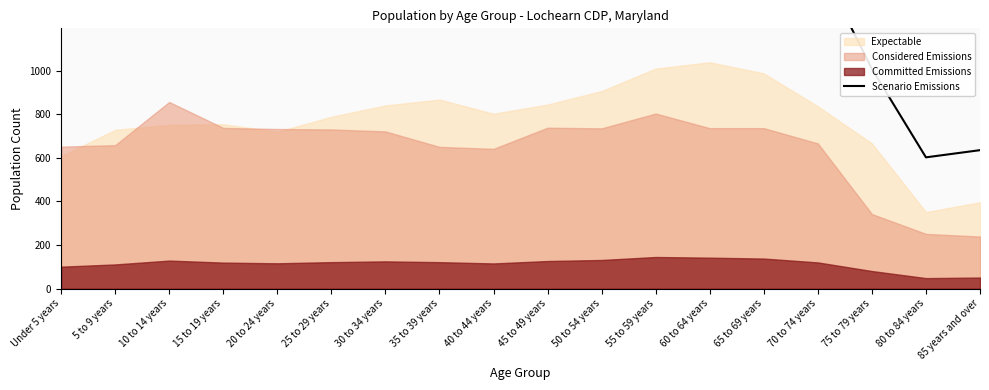

How many lines are shown in the chart?

1